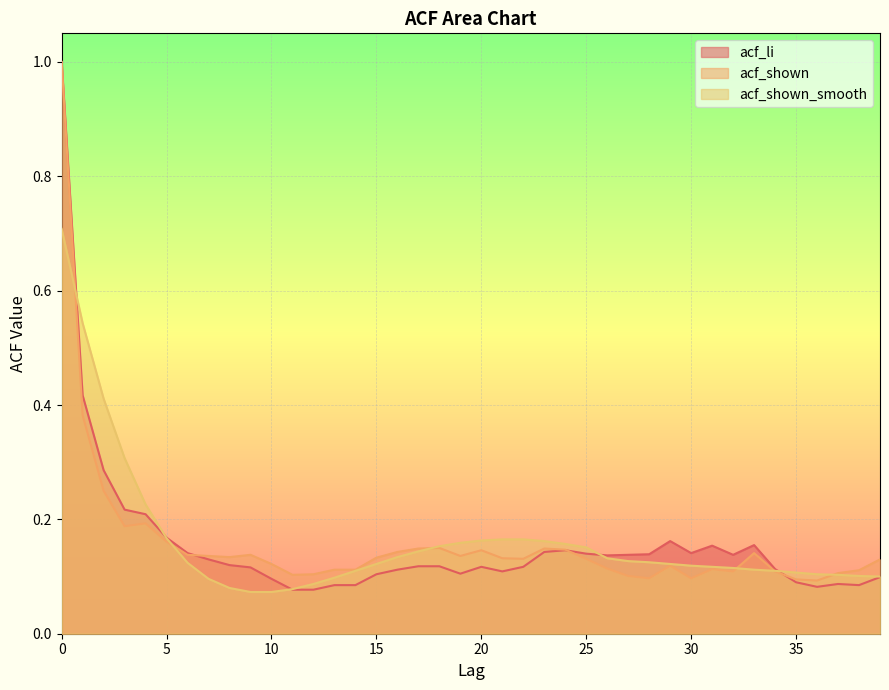

What is the greatest value displayed?

1.0